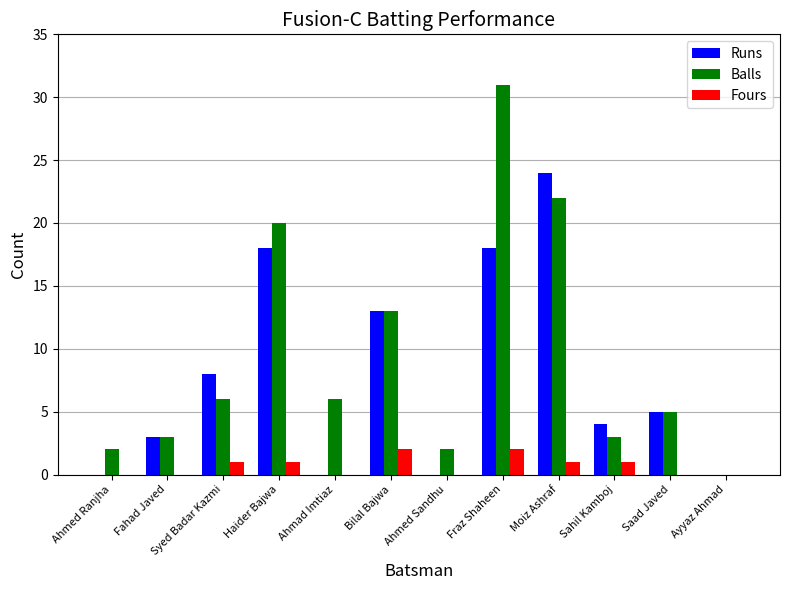

What is the sum of all Balls values?

113